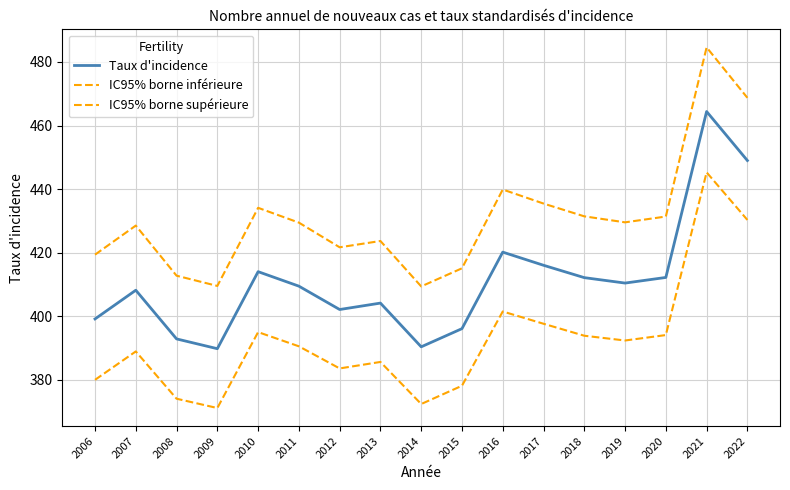

What is the difference between the maximum and minimum values in the IC95% borne supérieure series?

75.2